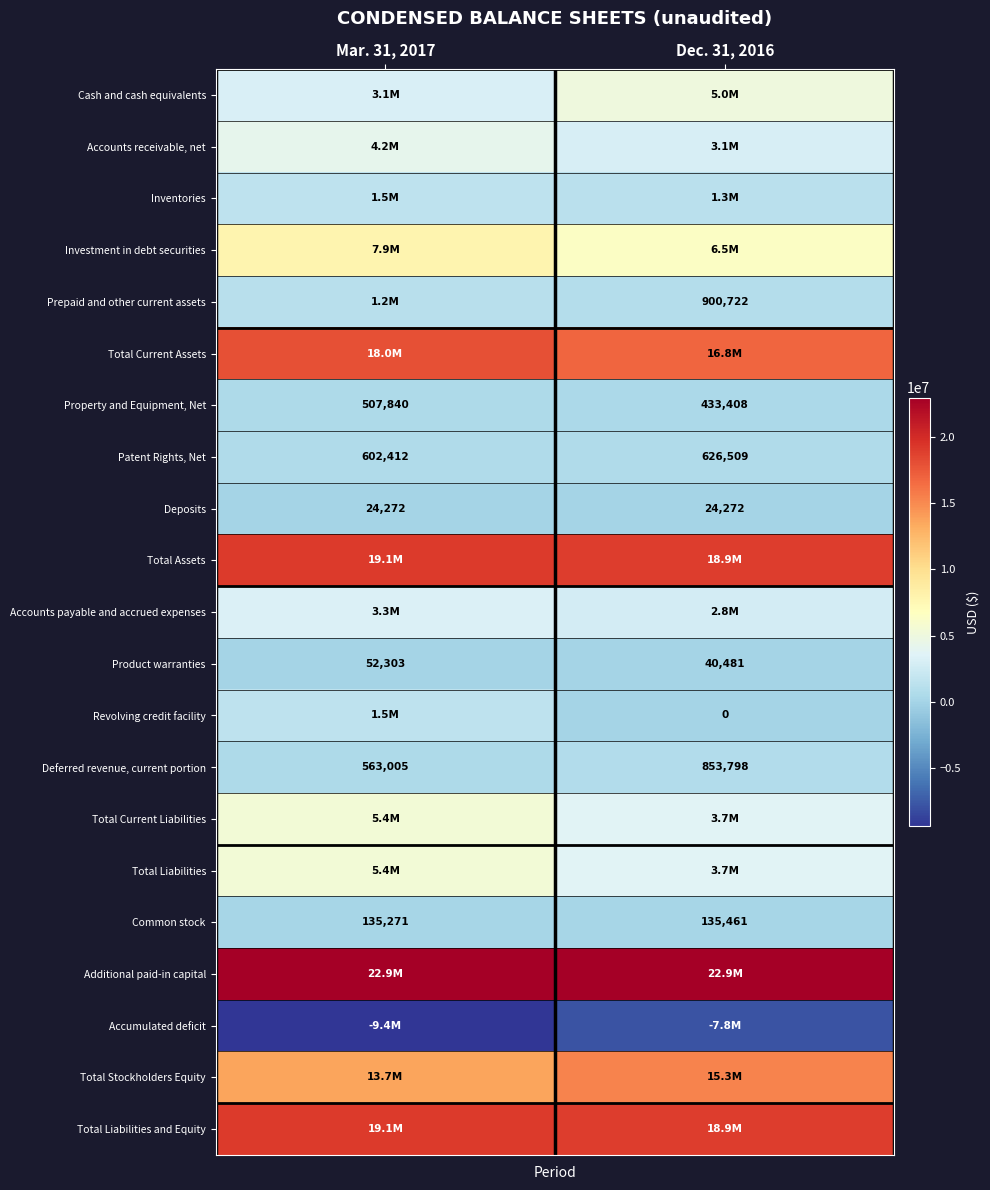

True or false: Product warranties has a value of 40481 at Dec. 31, 2016.

True